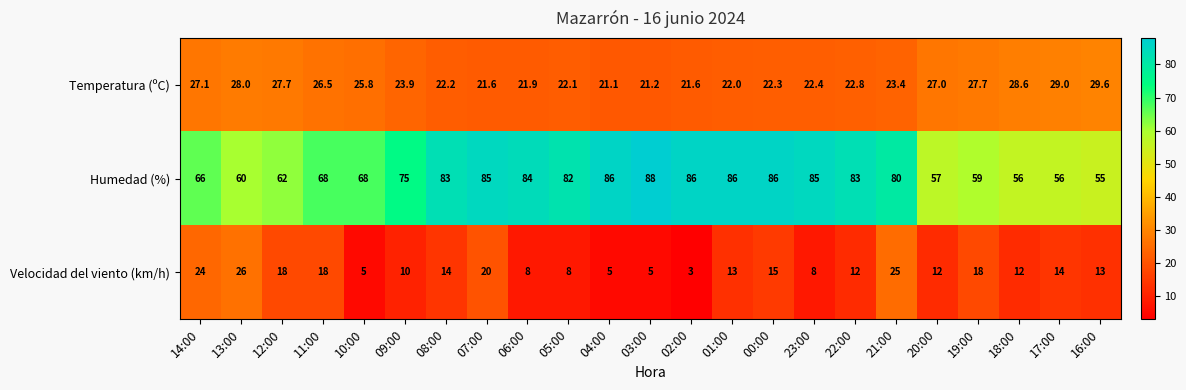

Rank the series by their average value, from lowest to highest.

Velocidad del viento (km/h), Temperatura (ºC), Humedad (%)